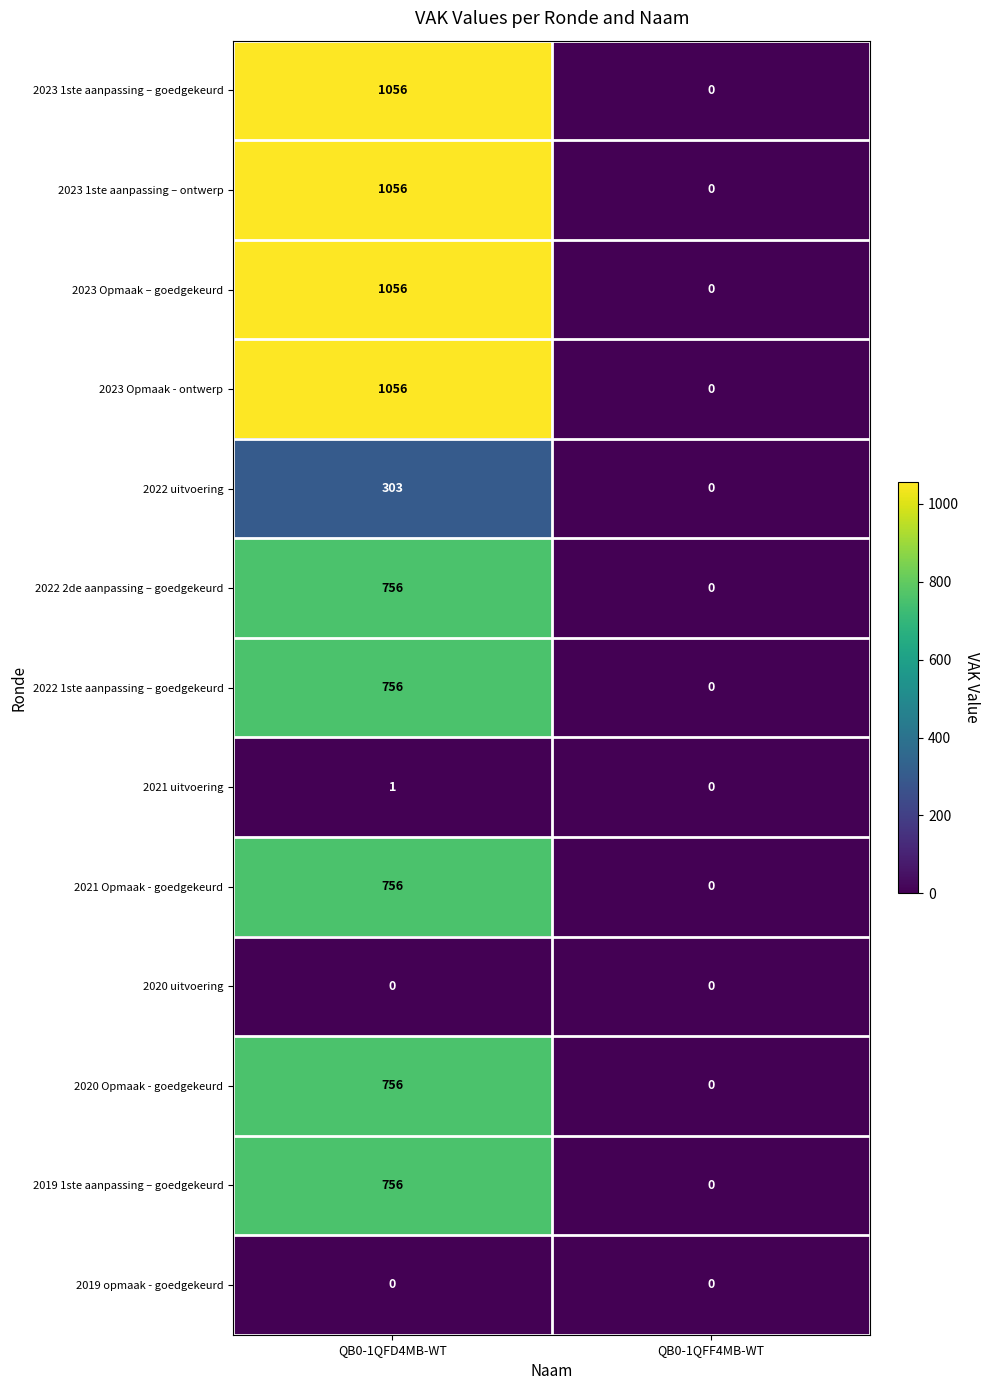

The 2021 uitvoering series shows 0 at QB0-1QFF4MB-WT. True or false?

True